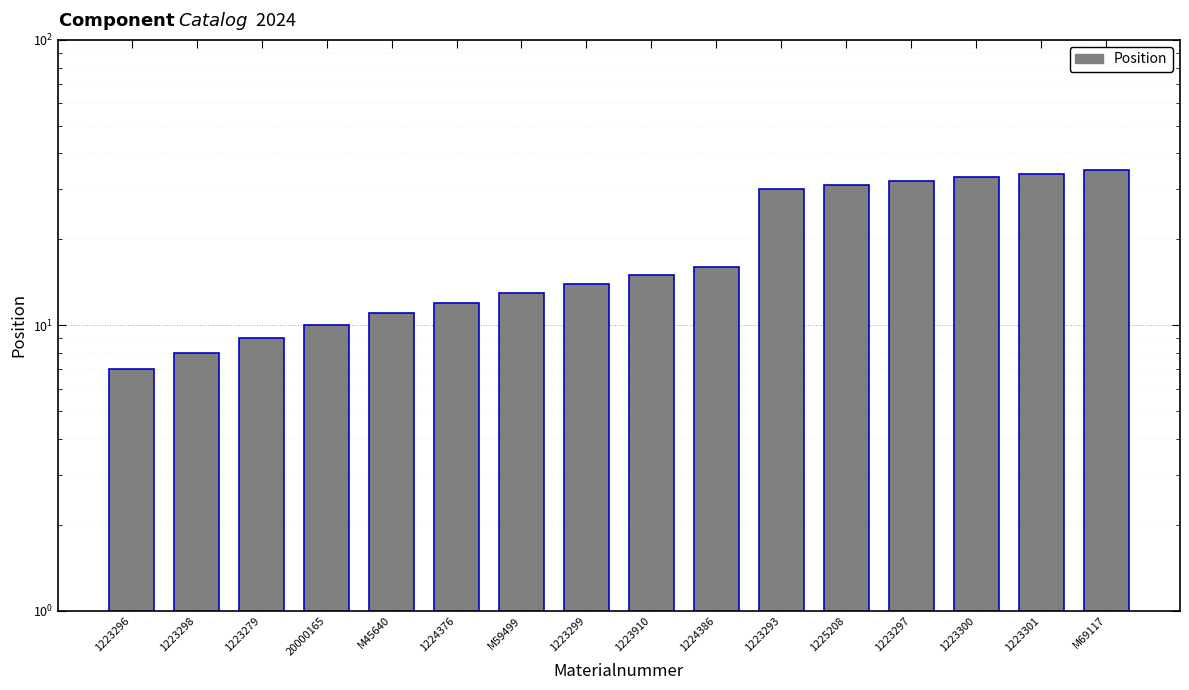

What is the greatest value displayed?

35